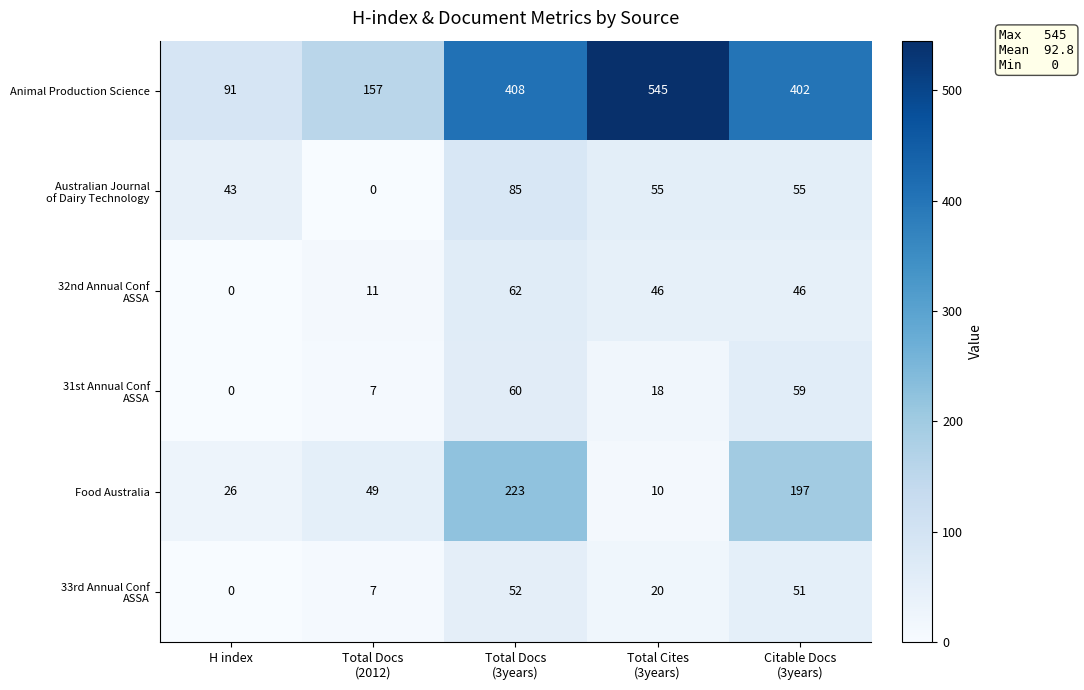

What is the spread (max minus min) of values at Total Cites
(3years)?

535